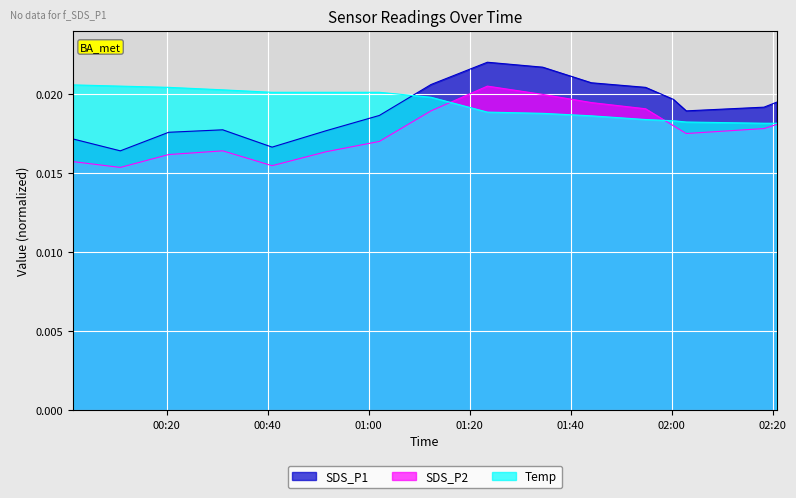

Is it true that SDS_P1 equals 0.0 at 2022/06/20 00:20:22?

False